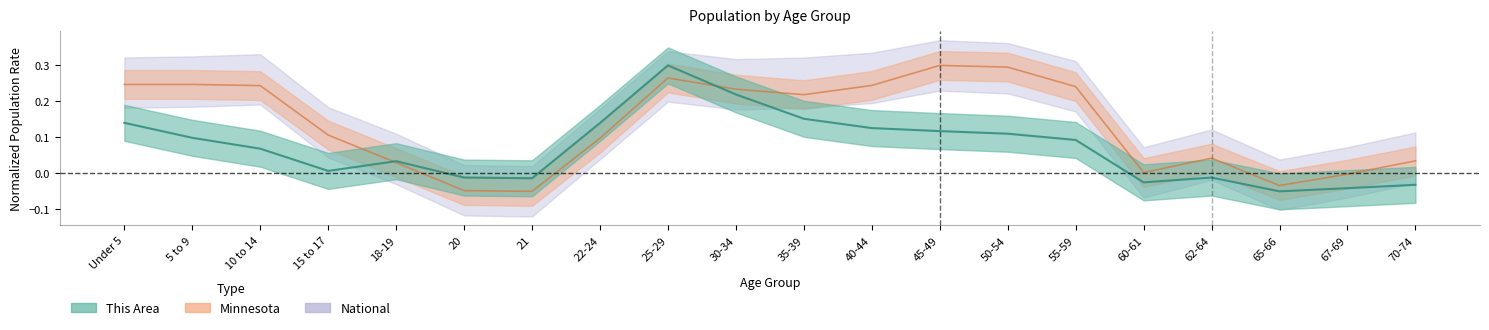

Reading right to left, list all the values displayed in this chart.

This Area: -0.0	-0.0	-0.1	-0.0	-0.0	0.1	0.1	0.1	0.1	0.2	0.2	0.3	0.1	-0.0	-0.0	0.0	0.0	0.1	0.1	0.1
Minnesota: 0.0	-0.0	-0.0	0.0	0.0	0.2	0.3	0.3	0.2	0.2	0.2	0.3	0.1	-0.1	-0.0	0.0	0.1	0.2	0.2	0.2
National: 0.0	0.0	-0.0	0.1	0.0	0.2	0.3	0.3	0.3	0.3	0.2	0.3	0.1	-0.1	-0.0	0.0	0.1	0.3	0.3	0.3